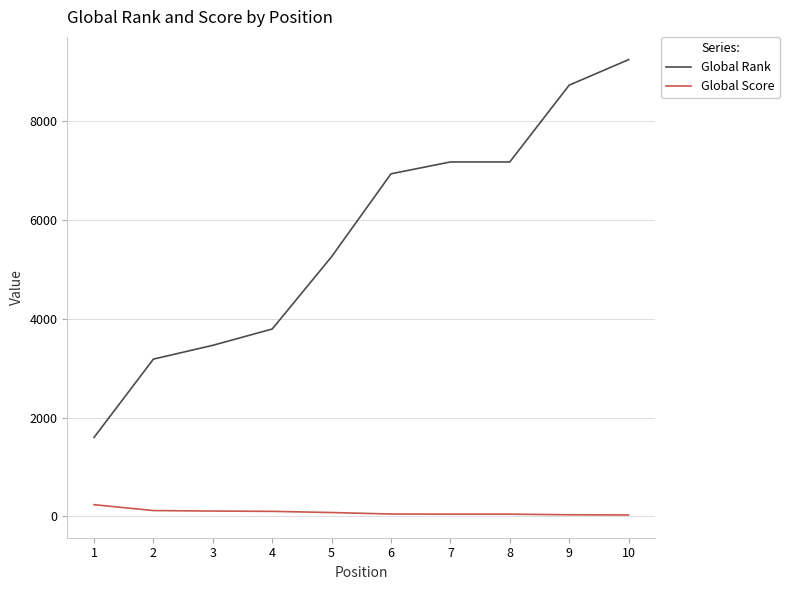

True or false: Global Rank has more than 1 interior local peaks.

False